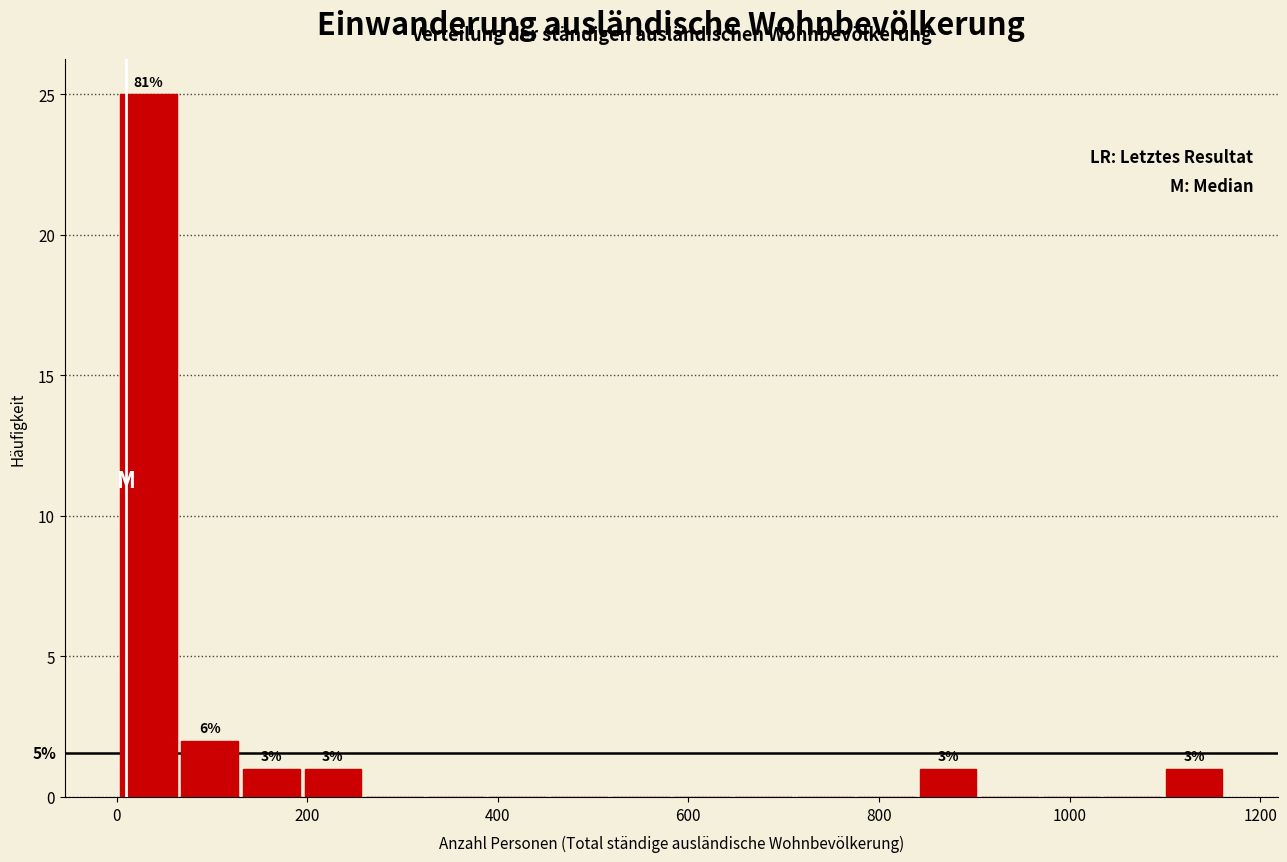

Read against the x-axis, roughly where is the centre of the tallest bar?

40